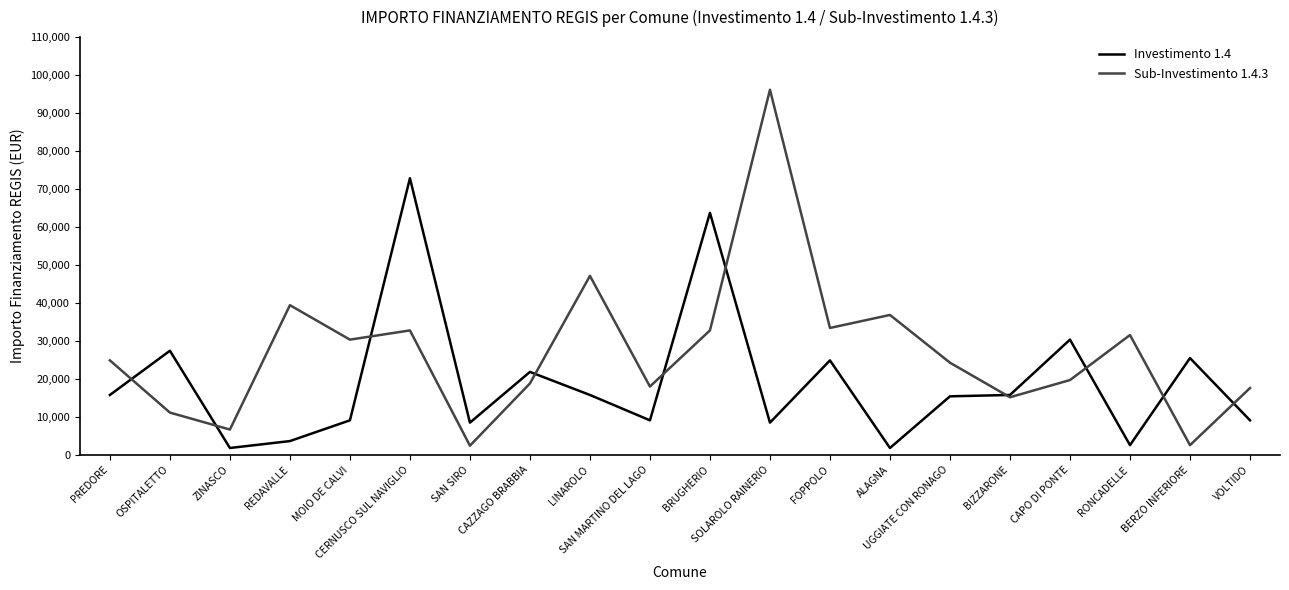

In Investimento 1.4, how many points are lower than both neighbors (excluding endpoints)?

6